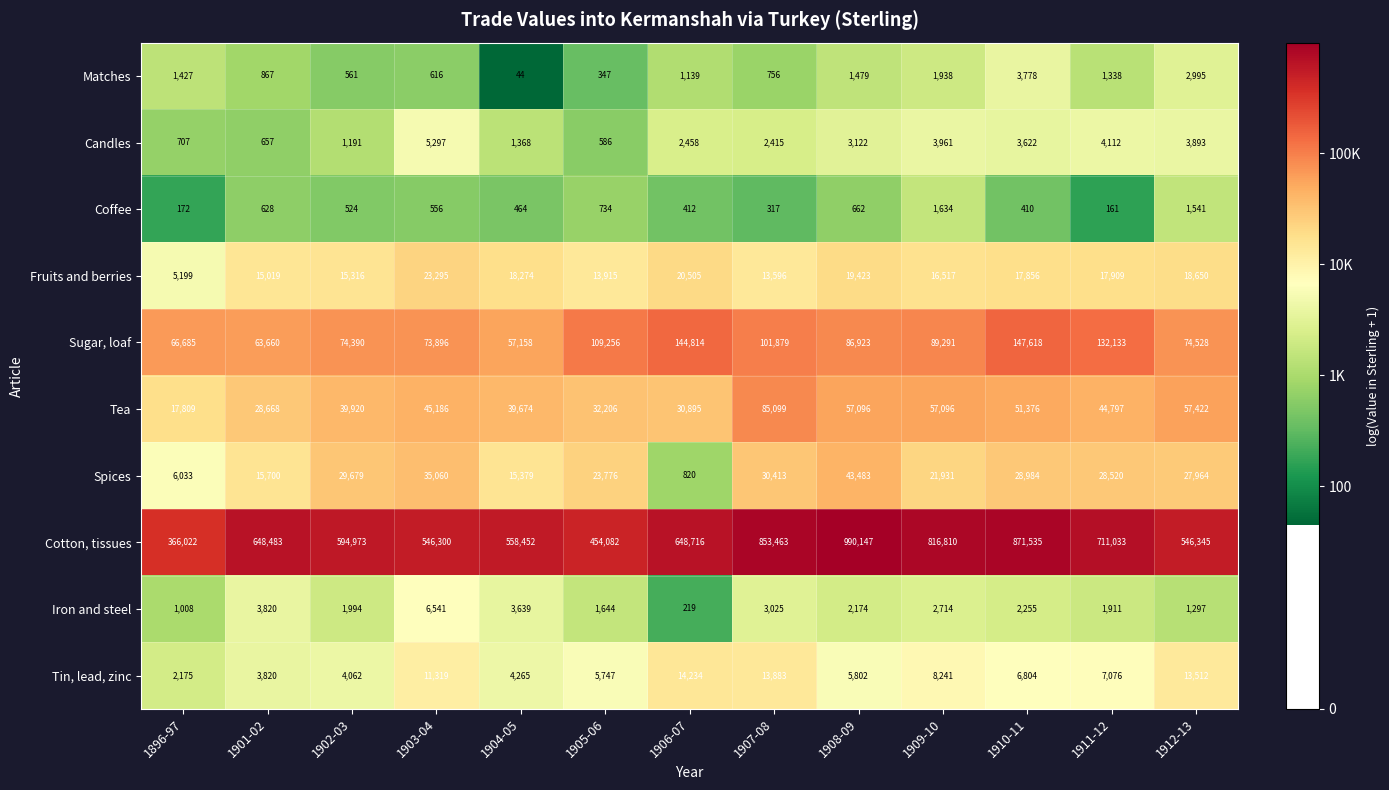

What is the sum of the Iron and steel values at 1896-97 and 1908-09?

3182